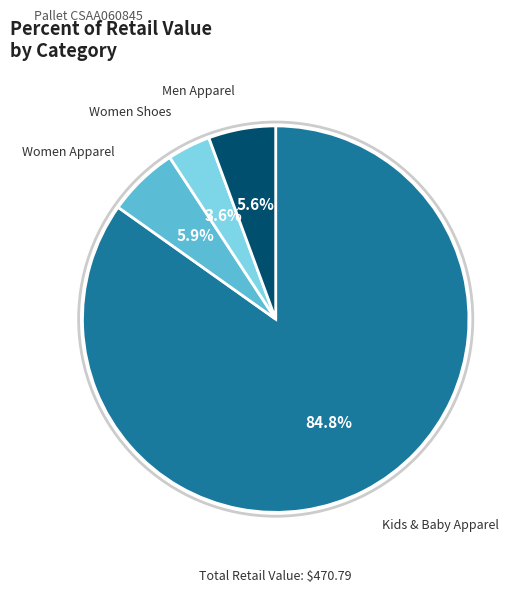

Does any single category account for the majority?

Yes